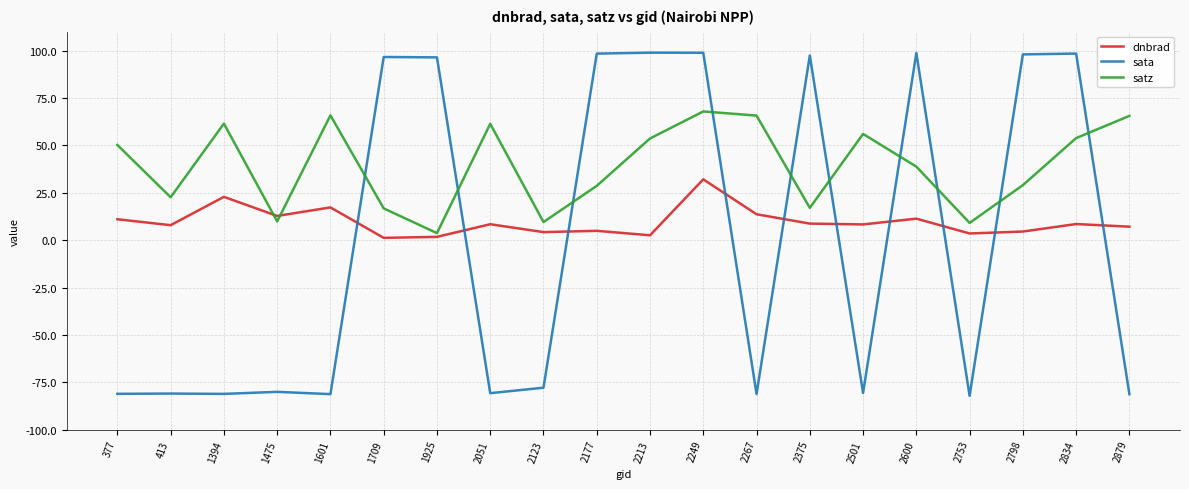

What is the difference between the maximum and second lowest values in the sata series?

180.2